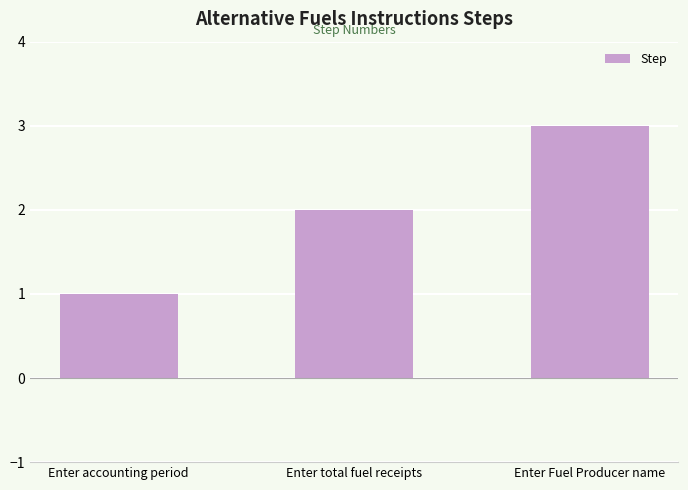

What position from the right is Enter Fuel Producer name?

1